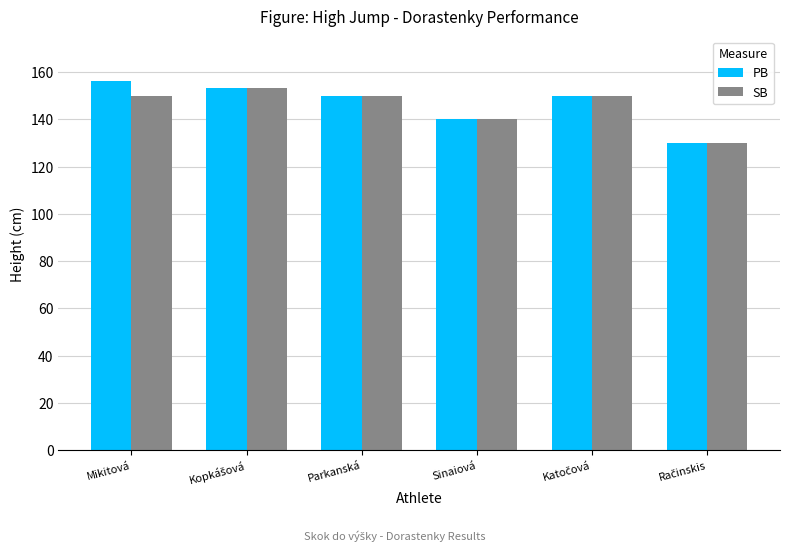

At how many categories does at least one series exceed 134?

5